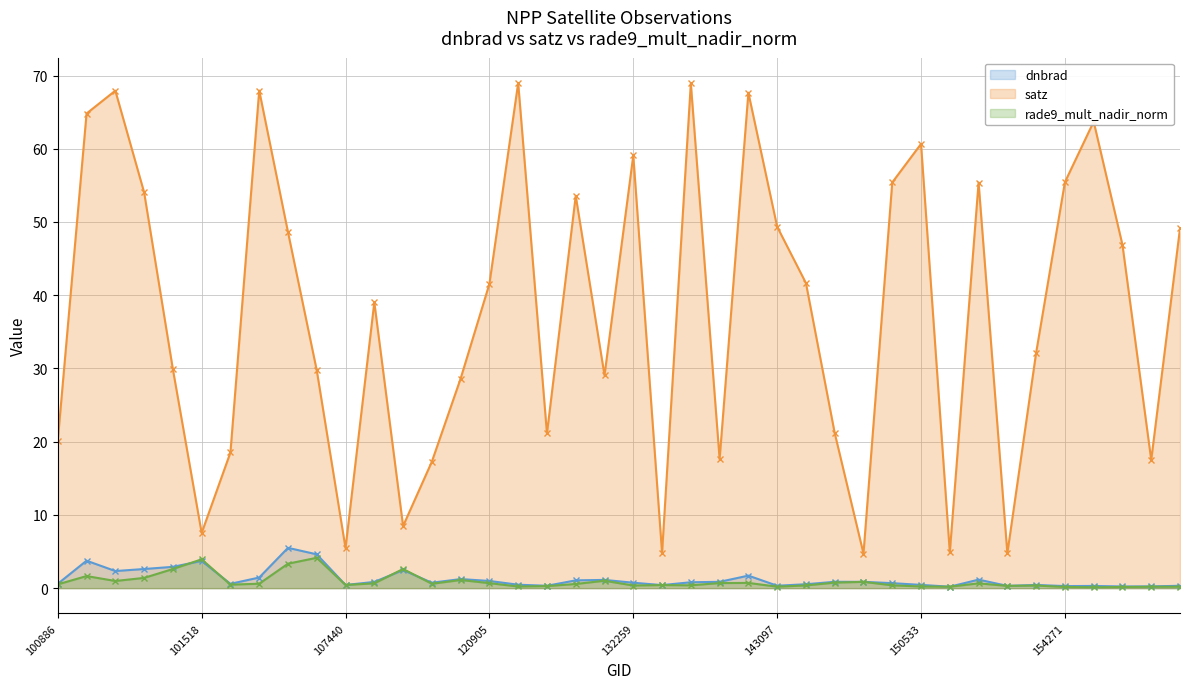

True or false: satz and rade9_mult_nadir_norm cross at least once.

False